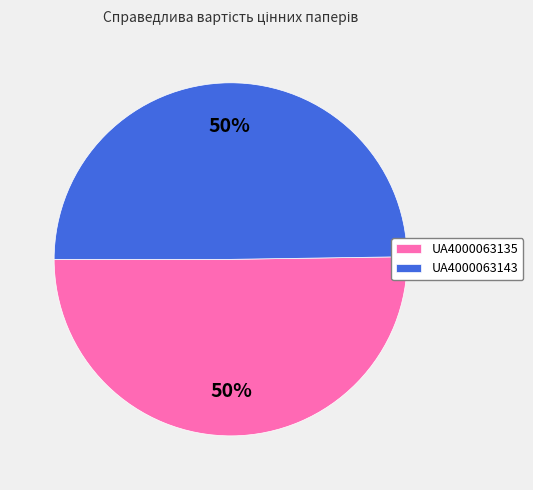

What percentage is the UA4000063135 slice, to the nearest percent?

50%